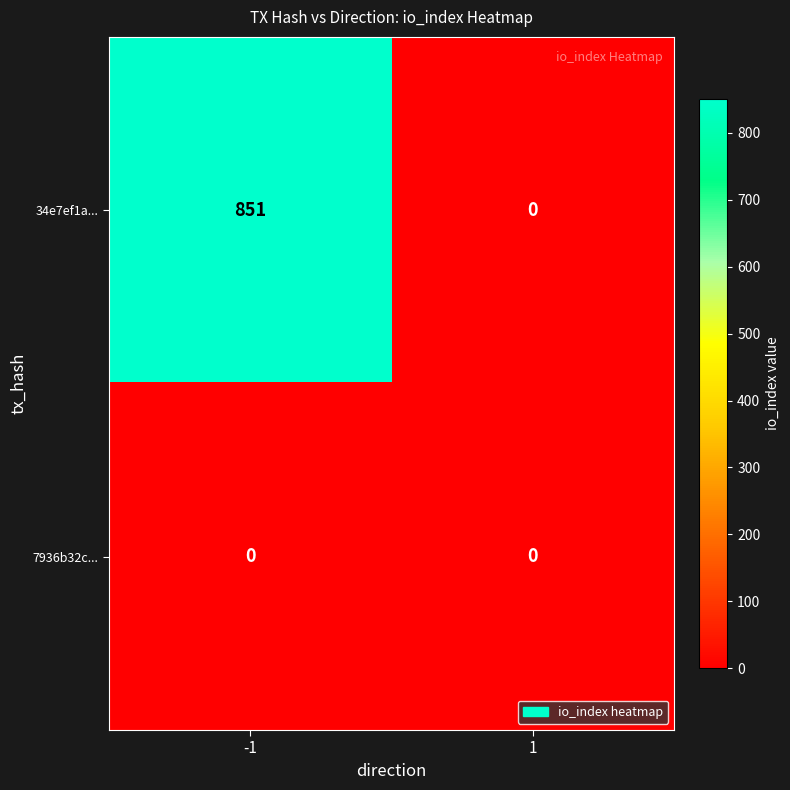

List the series in order of their peak value, lowest first.

7936b32c..., 34e7ef1a...